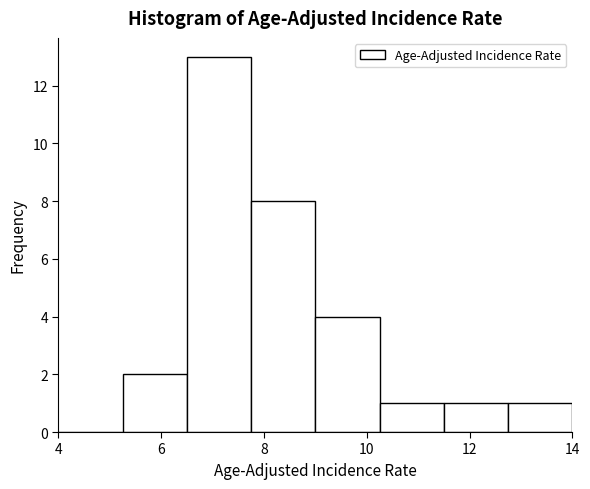

Reading left to right, list every bar in this chart as the range it spans on the x-axis followed by its height. Neither the bar edges nor the heights are printed on the chart, so give them approximately, as read against the axes.

4.00 to 5.25: 0
5.25 to 6.50: 2
6.50 to 7.75: 13
7.75 to 9.00: 8
9.00 to 10.25: 4
10.25 to 11.50: 1
11.50 to 12.75: 1
12.75 to 14.00: 1